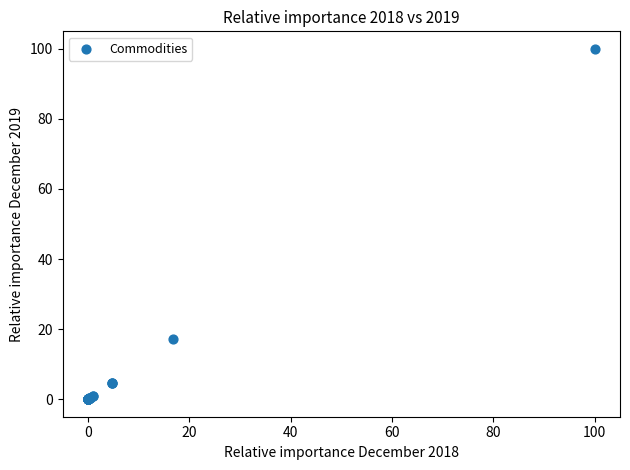

What Y value in the scatter plot is closest to 50?

17.3